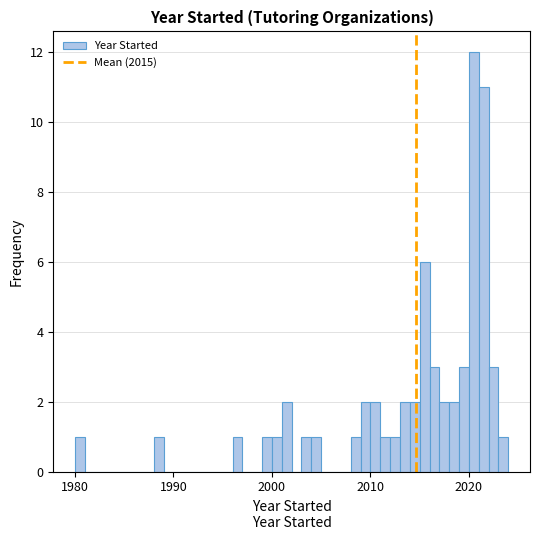

Around what value on the x-axis is the tallest bar? Give the approximate position of its centre, as read against the axis.

2021